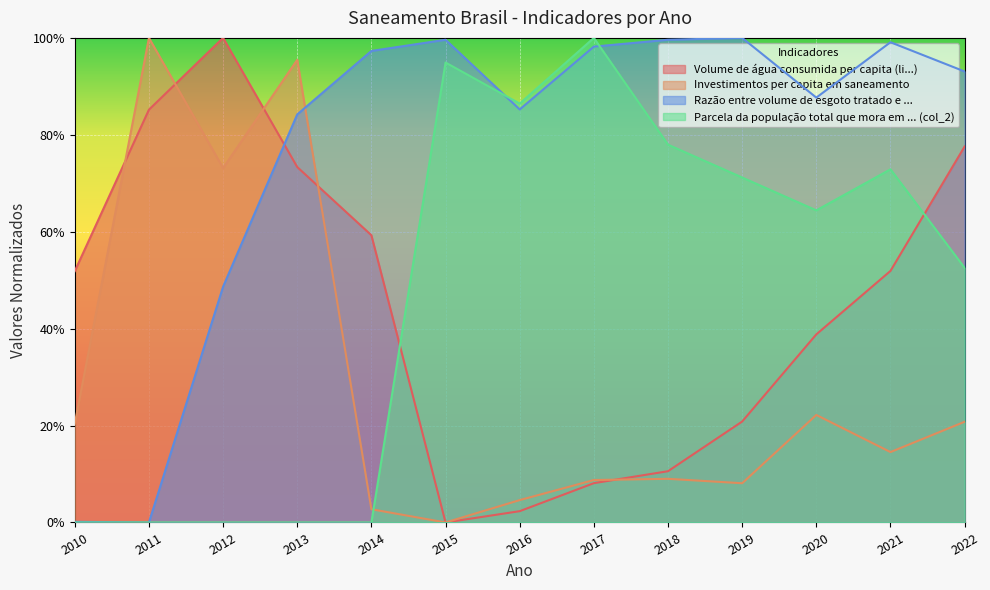

How many interior local peaks does the Razão entre volume de esgoto tratado e ... series have?

3